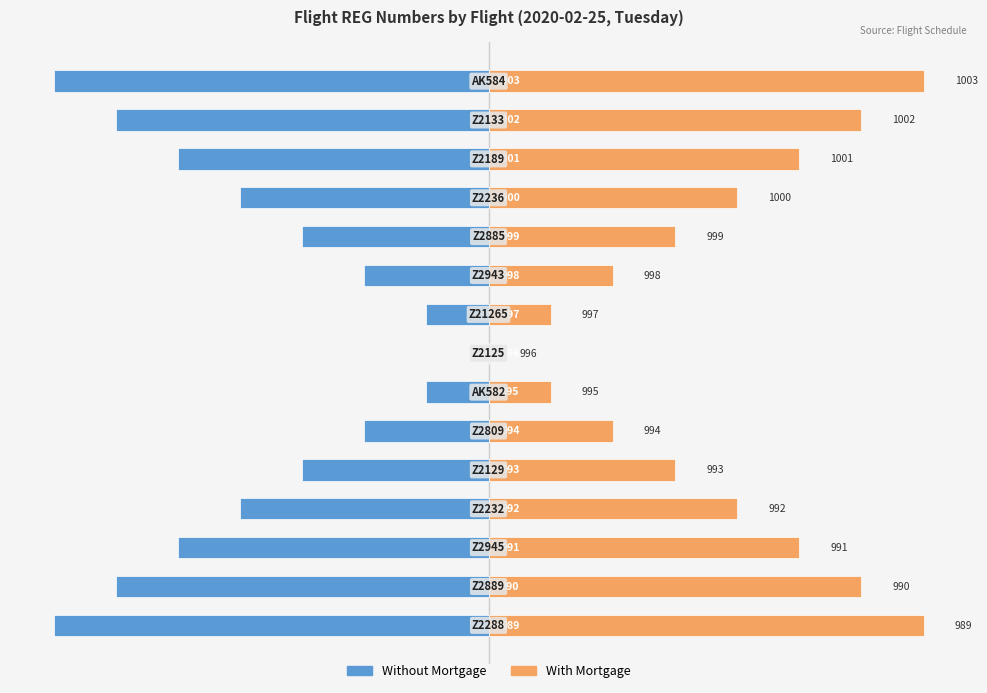

What is the difference between the highest and lowest values at 12?

10